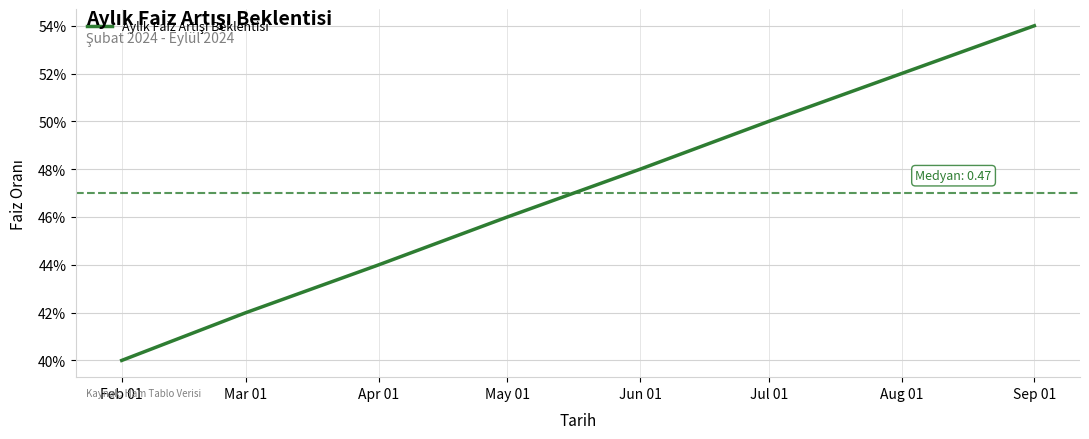

Does the chart have visible grid lines?

Yes